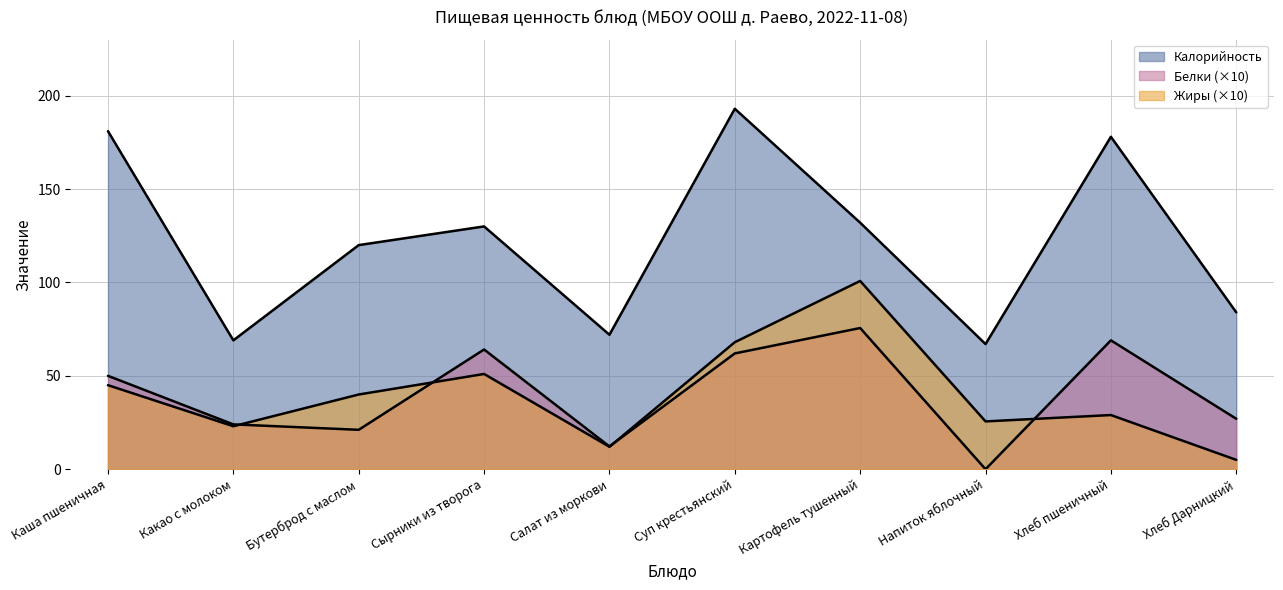

Reading right to left, extract all data points from this chart.

Калорийность: Хлеб Дарницкий=84.0	Хлеб пшеничный=178.0	Напиток яблочный=67.0	Картофель тушенный=132.0	Суп крестьянский=193.0	Салат из моркови=72.0	Сырники из творога=130.0	Бутерброд с маслом=120.0	Какао с молоком=69.0	Каша пшеничная=181.0
Белки: Хлеб Дарницкий=27.0	Хлеб пшеничный=69.0	Напиток яблочный=0.0	Картофель тушенный=75.6	Суп крестьянский=62.0	Салат из моркови=12.2	Сырники из творога=64.1	Бутерброд с маслом=21.1	Какао с молоком=24.0	Каша пшеничная=50.0
Жиры: Хлеб Дарницкий=5.0	Хлеб пшеничный=29.0	Напиток яблочный=25.6	Картофель тушенный=100.8	Суп крестьянский=68.0	Салат из моркови=12.0	Сырники из творога=51.0	Бутерброд с маслом=40.0	Какао с молоком=23.0	Каша пшеничная=45.0